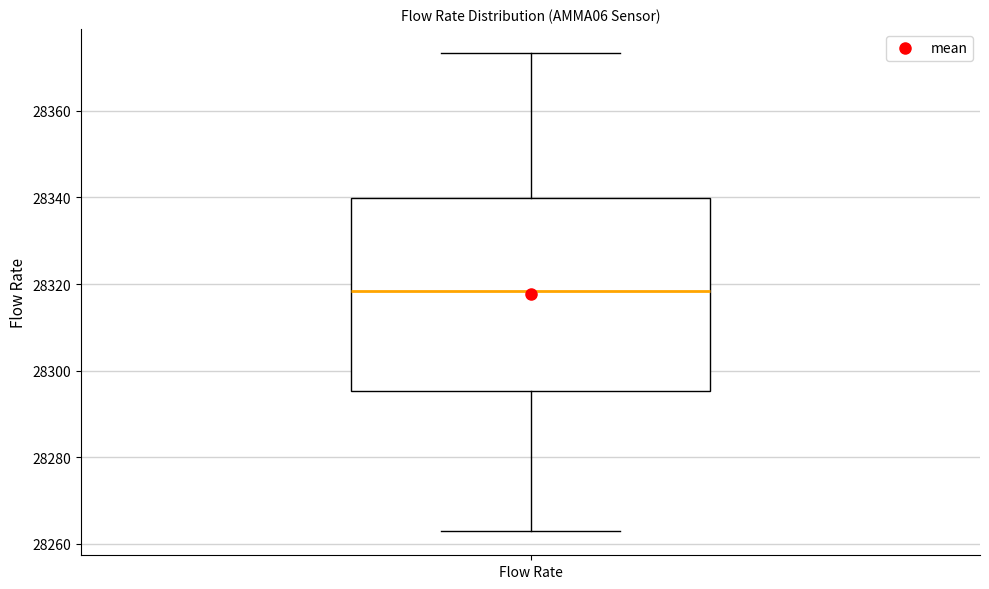

Transcribe this box plot: give where the median line is, the range the box spans, and where the two whiskers end, as read against the y-axis. The values are not printed on the chart, so give them approximately, as read against the axis.

median 28318, box 28296 to 28340, whiskers 28262 to 28374